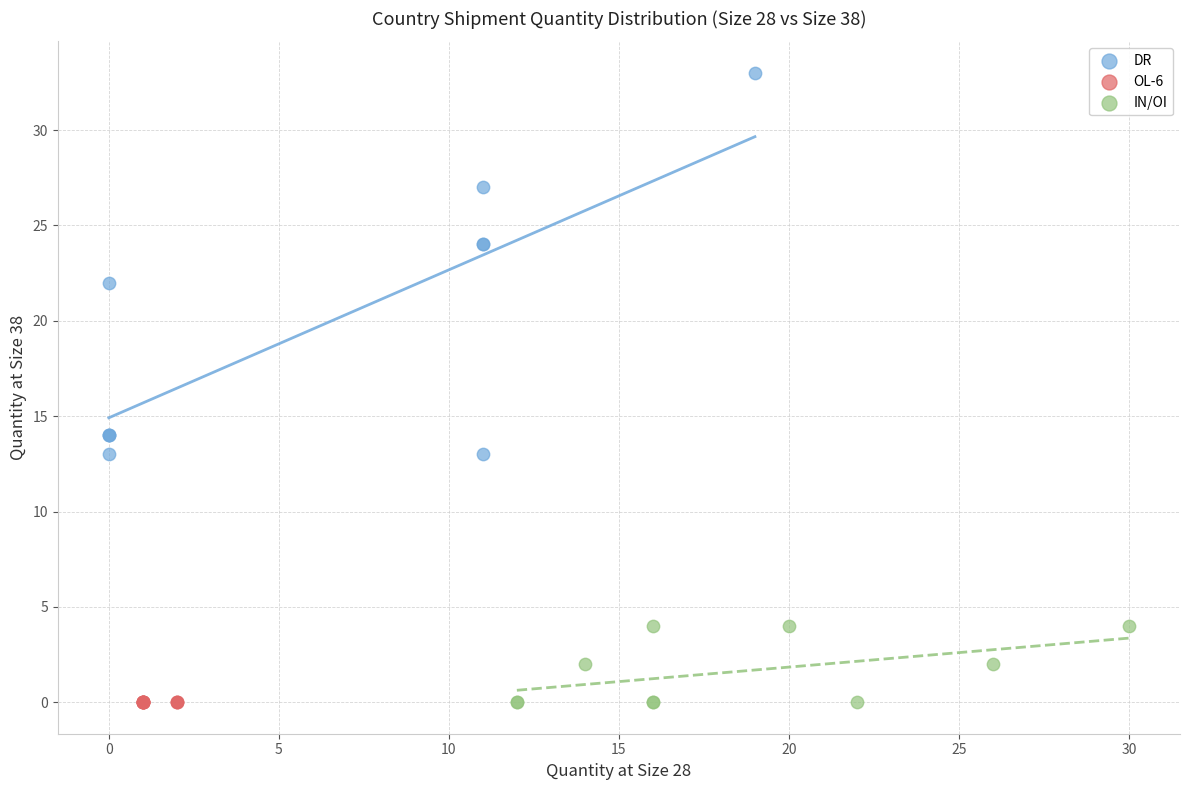

What are all the series names shown in the legend?

DR, OL-6, IN/OI